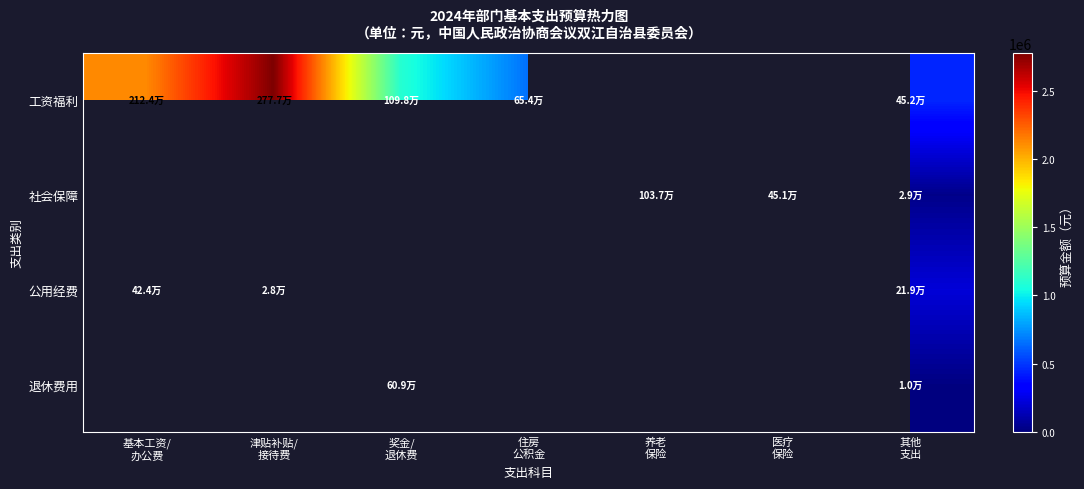

The 工资福利 series shows 1097562.0 at 奖金/ 退休费. True or false?

True